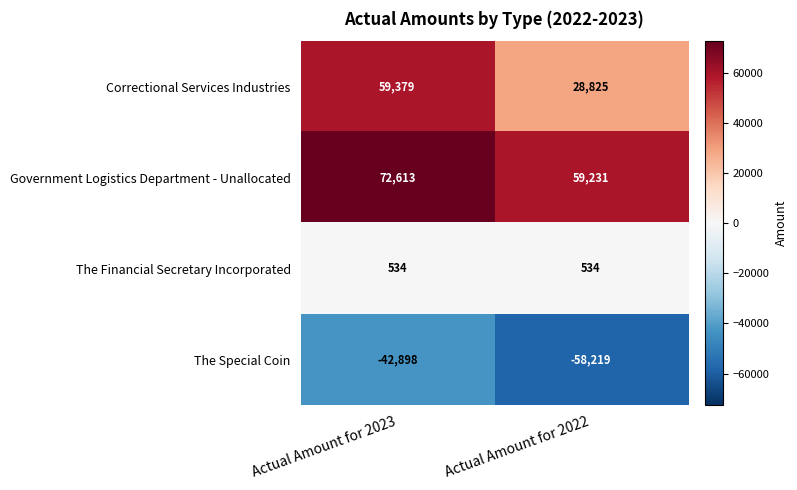

The value of Government Logistics Department - Unallocated at Actual Amount for 2023 is 19086. True or false?

False